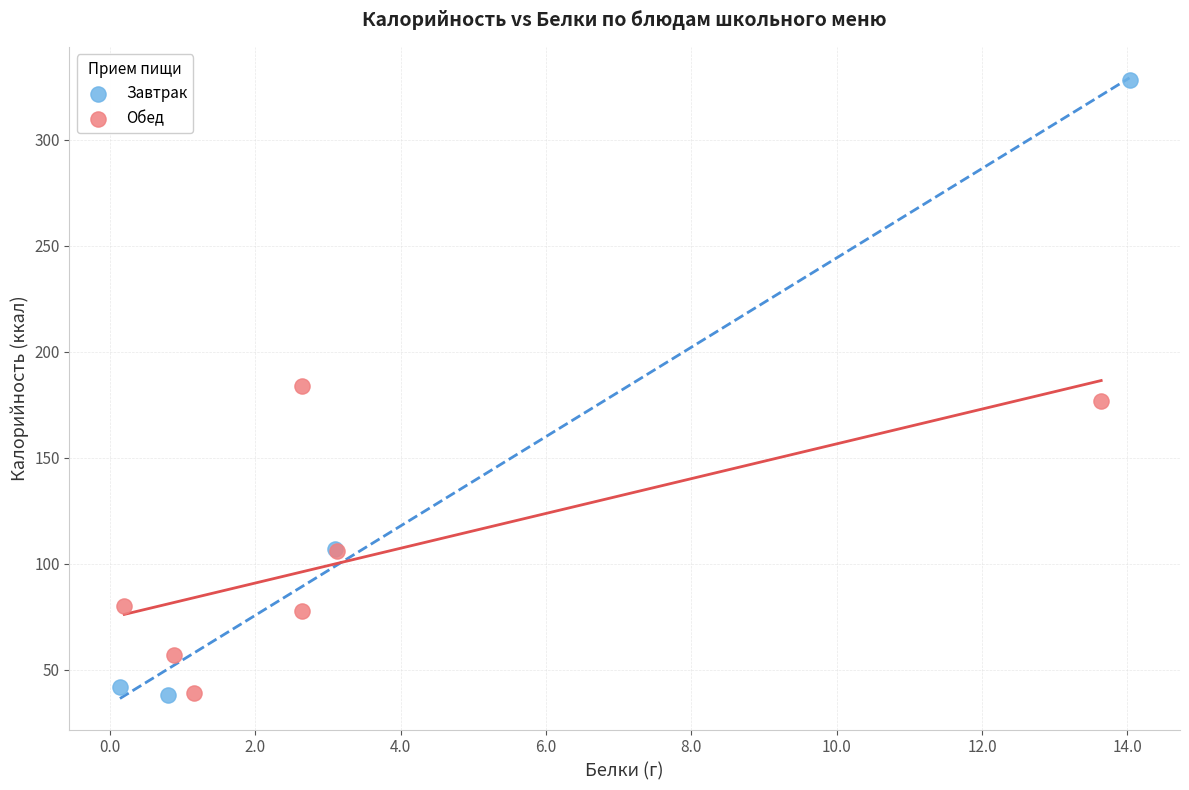

Which series has the widest spread of Y values?

Завтрак